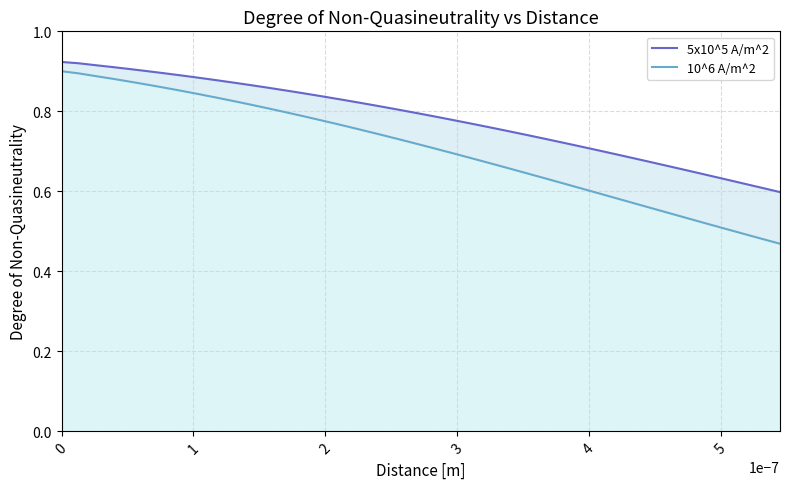

Does the chart display data point markers on the line(s)?

No